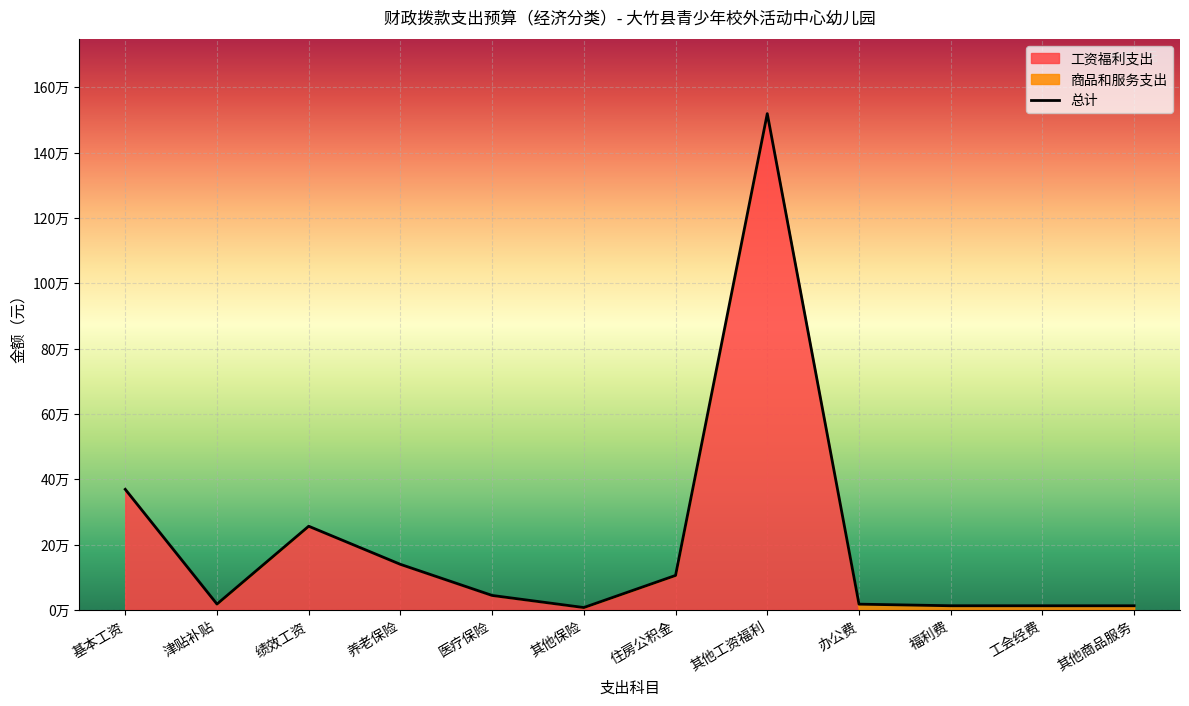

List the series in order of their peak value, lowest first.

商品和服务支出, 工资福利支出, 总计